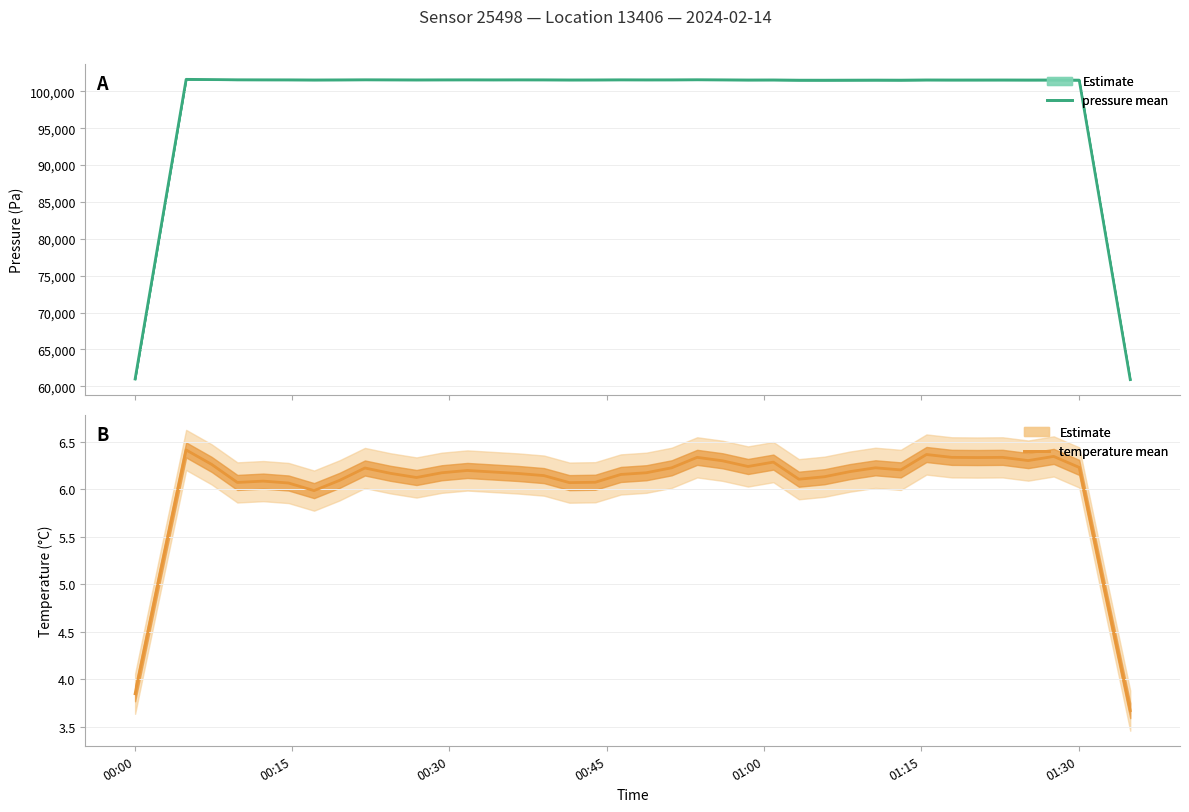

Reading left to right, extract all data points from this chart.

pressure: 60986.1	81311.2	101631.4	101603.6	101571.9	101565.9	101562.5	101547.9	101558.3	101573.0	101564.7	101555.9	101563.1	101566.4	101562.1	101566.1	101563.3	101550.2	101554.1	101567.8	101561.4	101563.4	101578.5	101563.4	101544.5	101550.4	101518.8	101516.8	101523.2	101530.6	101522.9	101550.5	101544.0	101545.3	101547.0	101541.7	101544.8	101524.1	81212.0	60900.5
temperature: 3.9	5.1	6.4	6.3	6.1	6.1	6.1	6.0	6.1	6.2	6.2	6.1	6.2	6.2	6.2	6.2	6.1	6.1	6.1	6.2	6.2	6.2	6.3	6.3	6.2	6.3	6.1	6.1	6.2	6.2	6.2	6.4	6.3	6.3	6.3	6.3	6.3	6.2	4.9	3.7